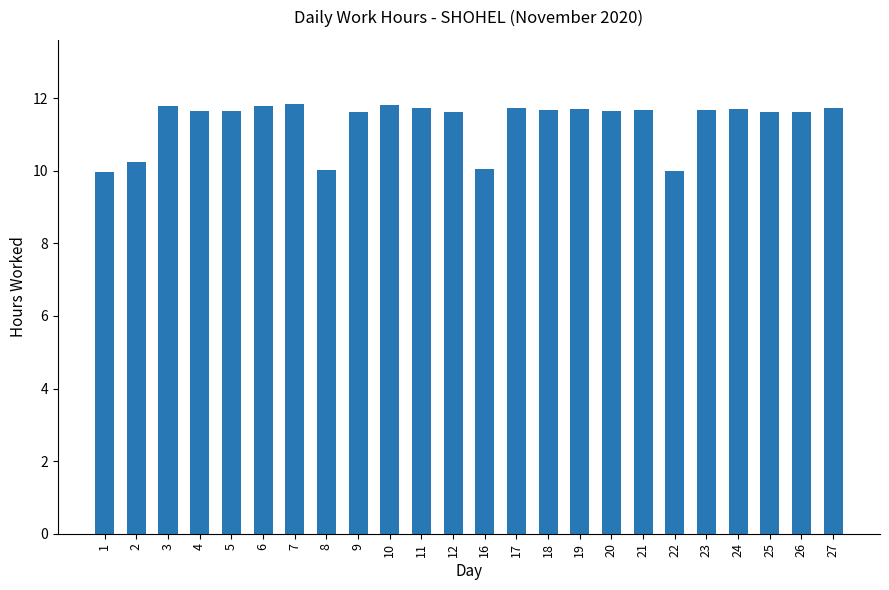

At which label does the data first exceed 11?

3